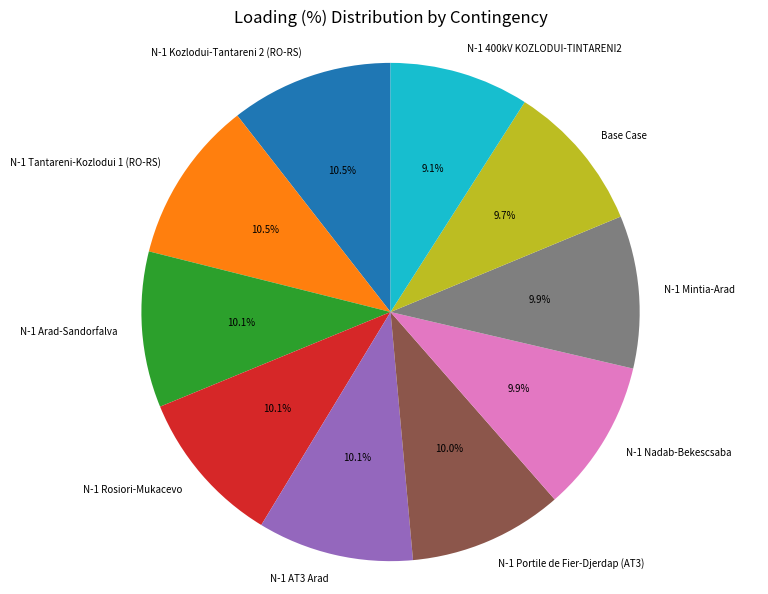

Between Base Case and N-1 Kozlodui-Tantareni 2 (RO-RS), which is larger?

N-1 Kozlodui-Tantareni 2 (RO-RS)